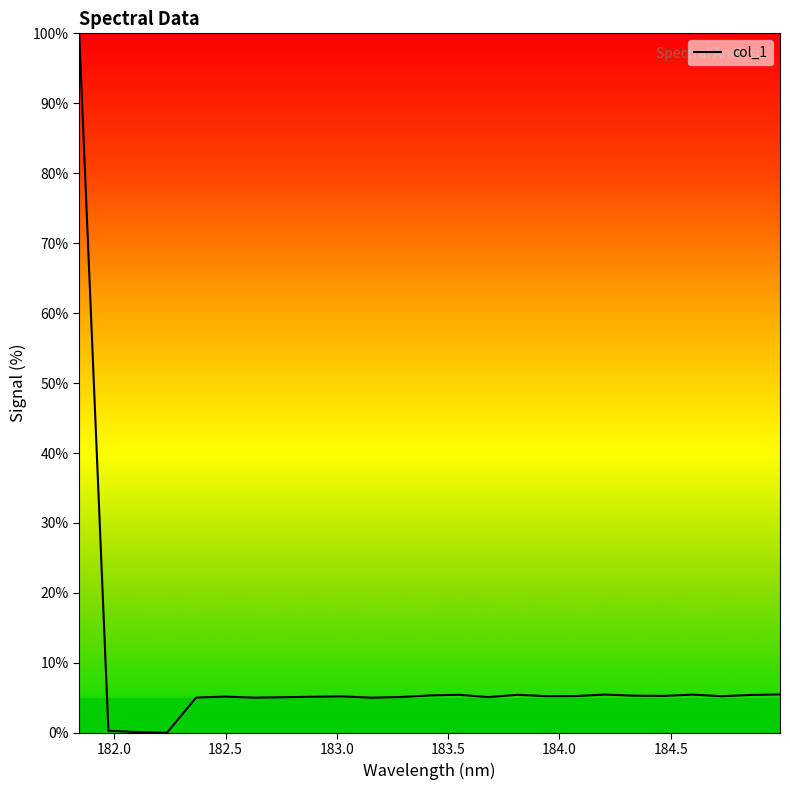

What is the difference between the maximum and minimum values?

100.0